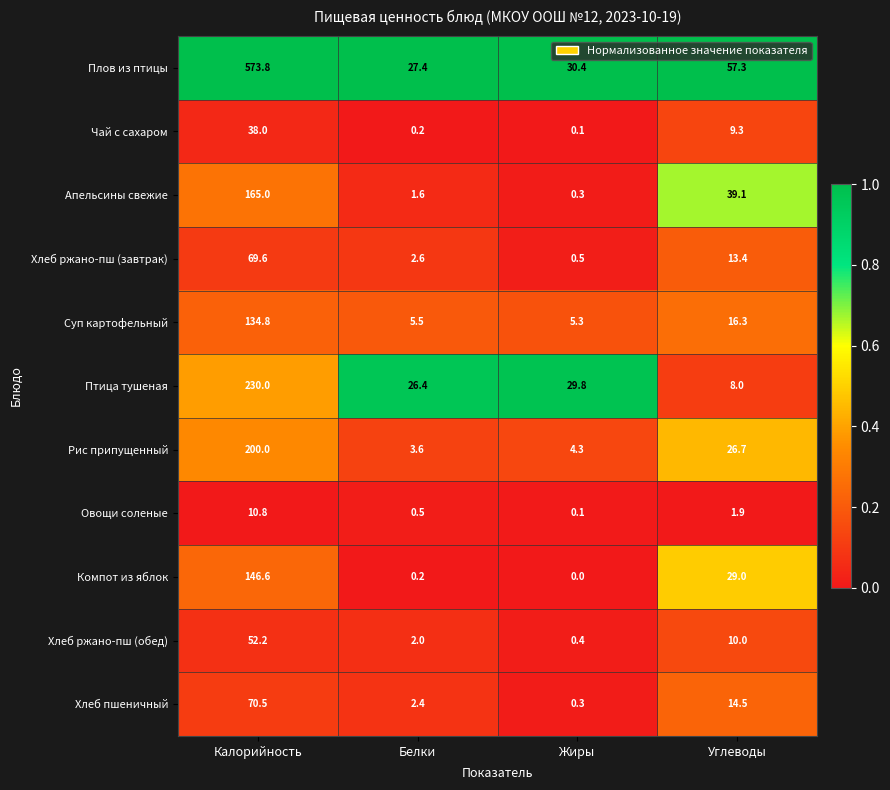

How many categories are shown in the chart?

4